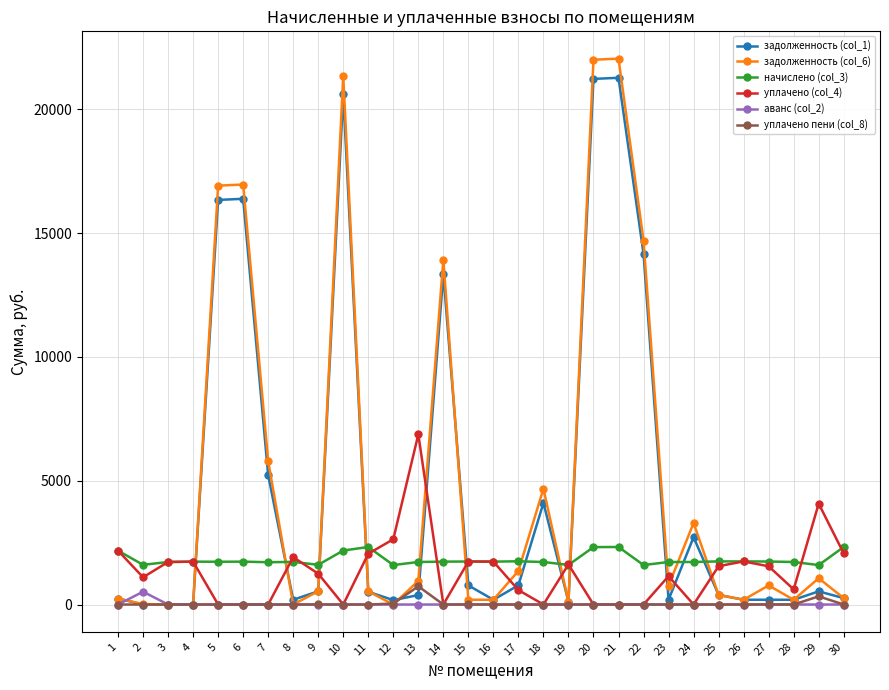

What value does the уплачено (col_4) series have at 9?

1245.6